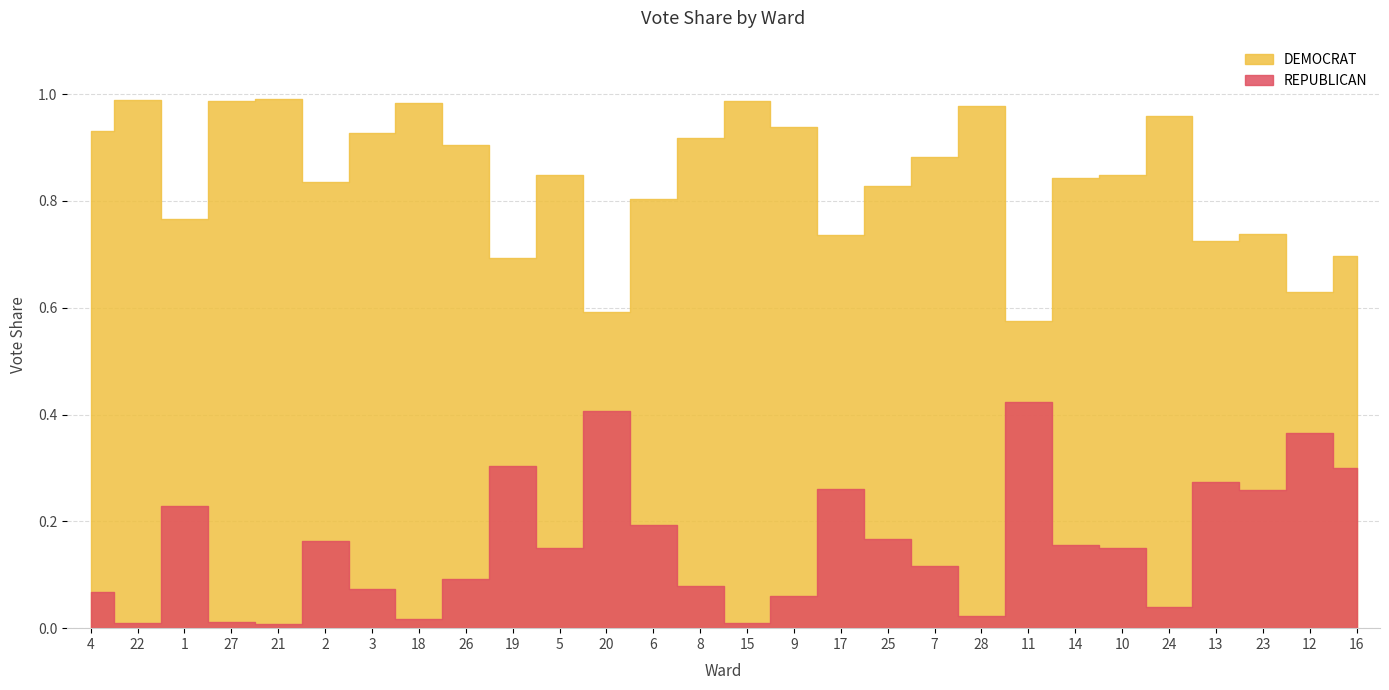

What are all the series names shown in the legend?

DEMOCRAT, REPUBLICAN